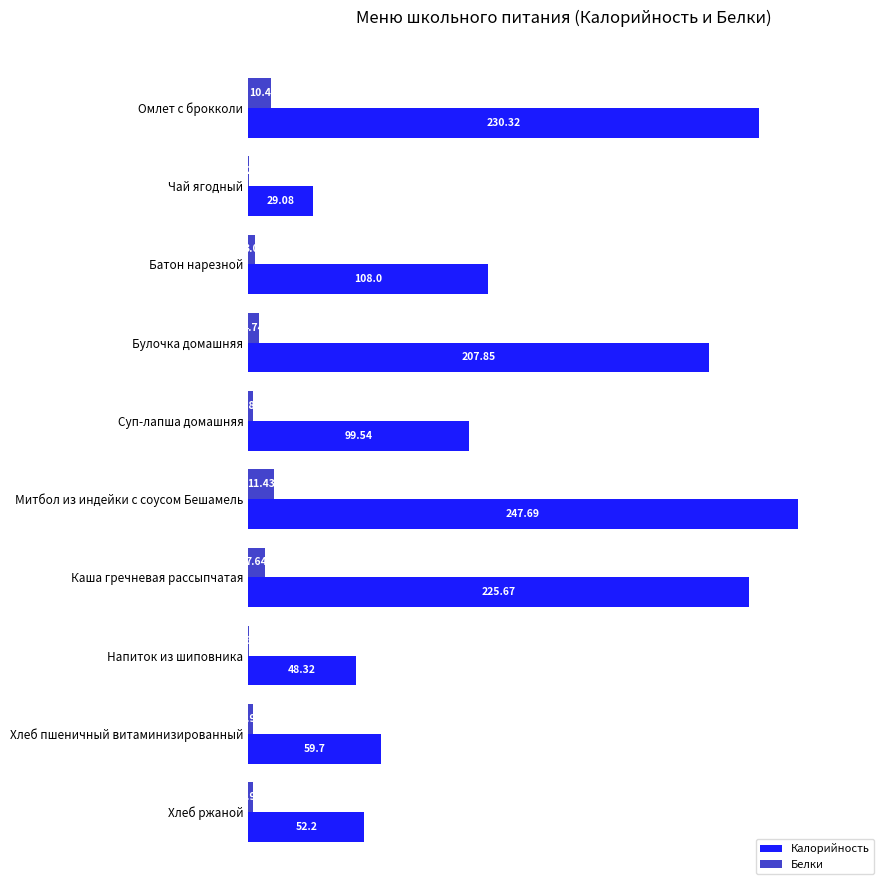

What is the sum of the Калорийность values at Митбол из индейки с соусом Бешамель and Омлет с брокколи?

478.0